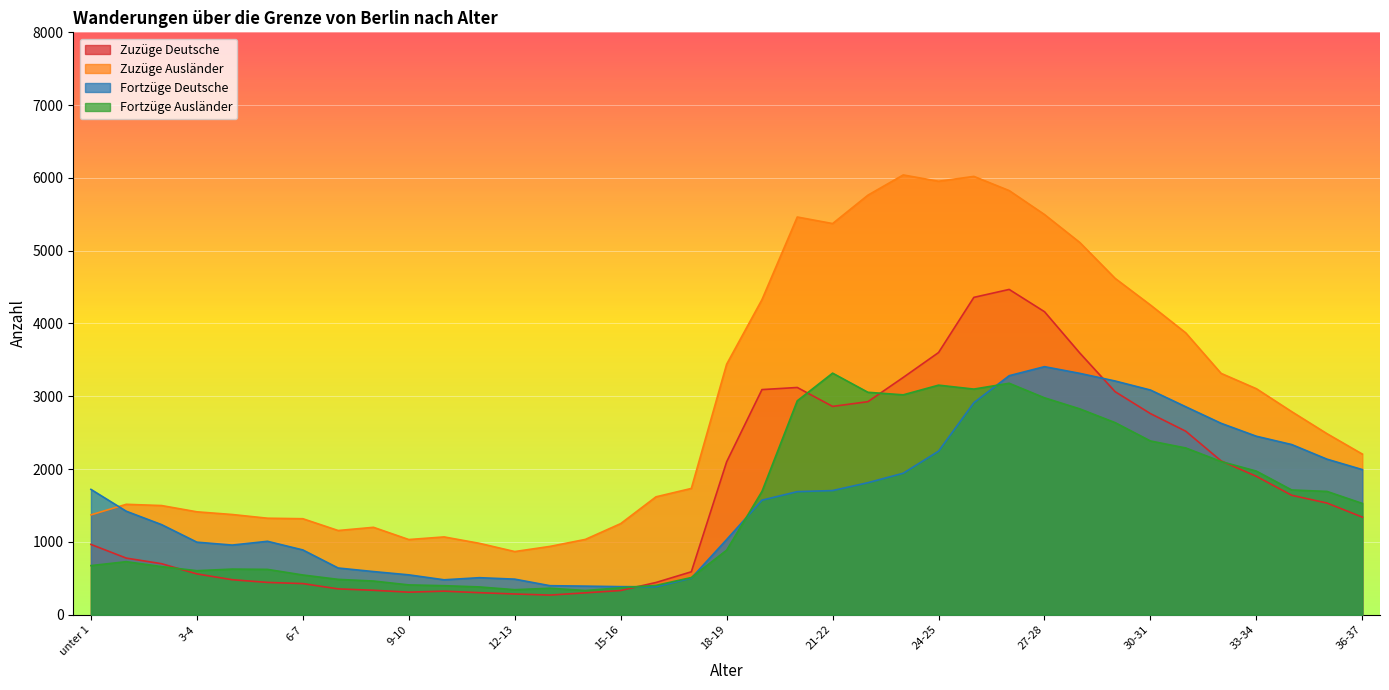

Where is Zuzüge Ausländer nearest to the value 3454?

18-19